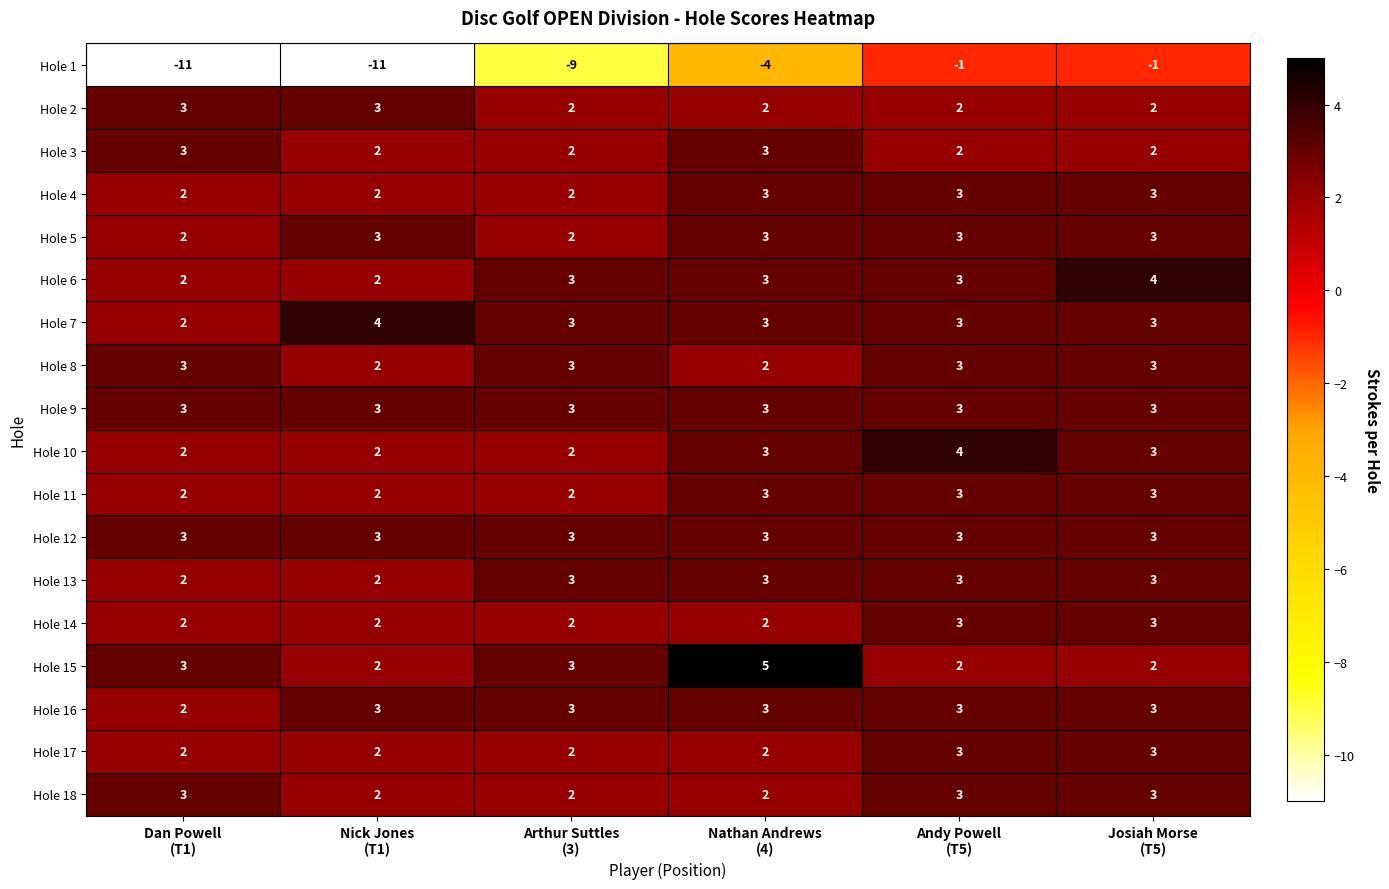

How many series are shown in this chart?

18